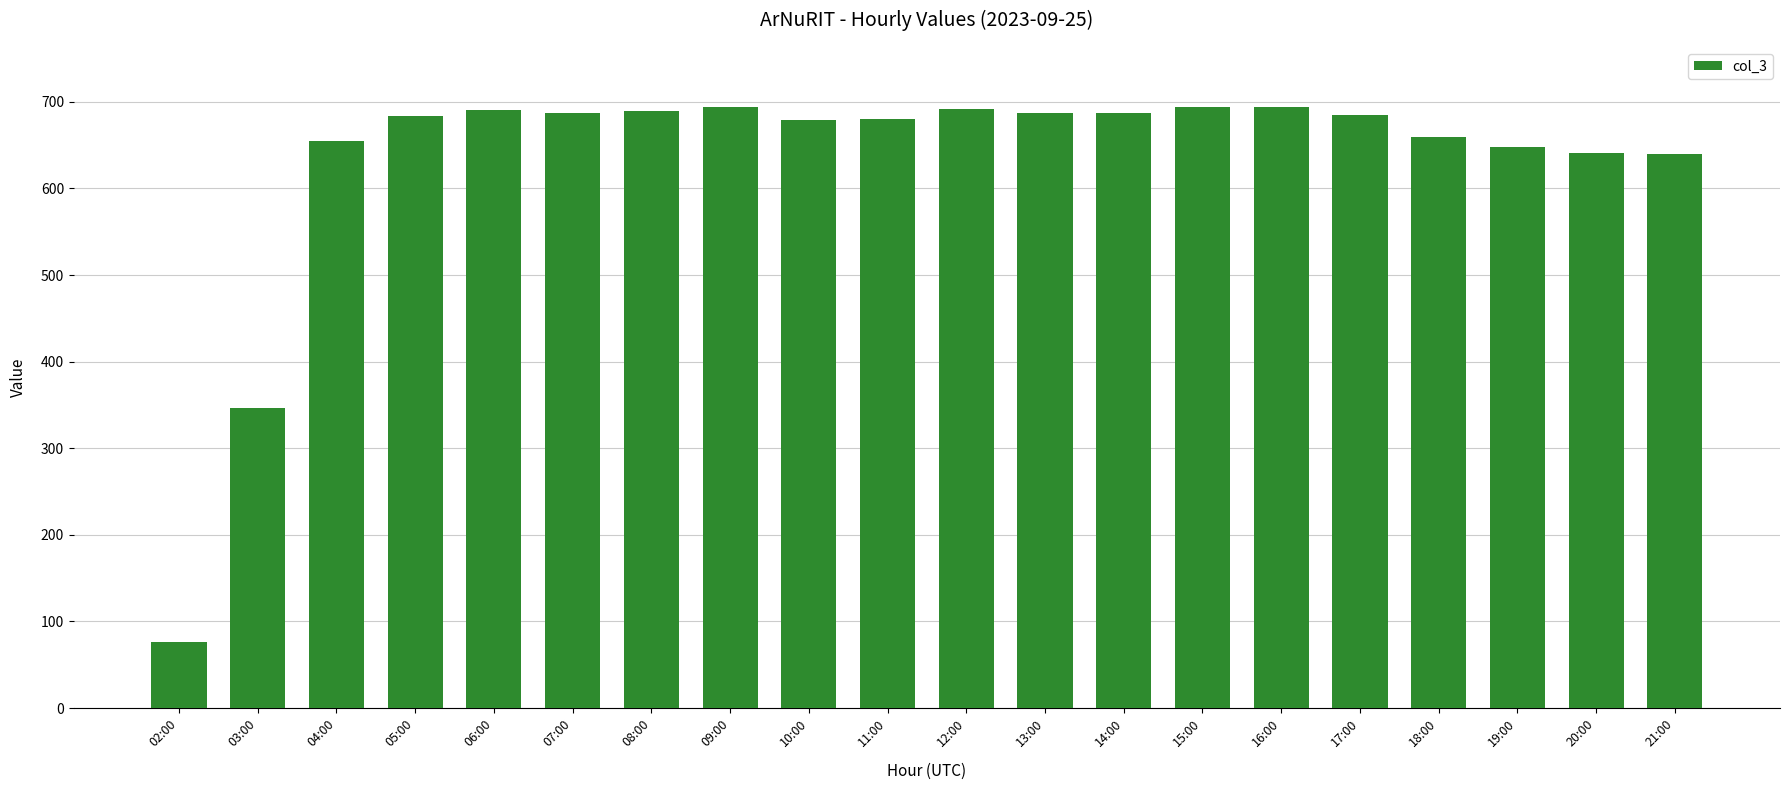

At which label is the value closest to 385?

03:00